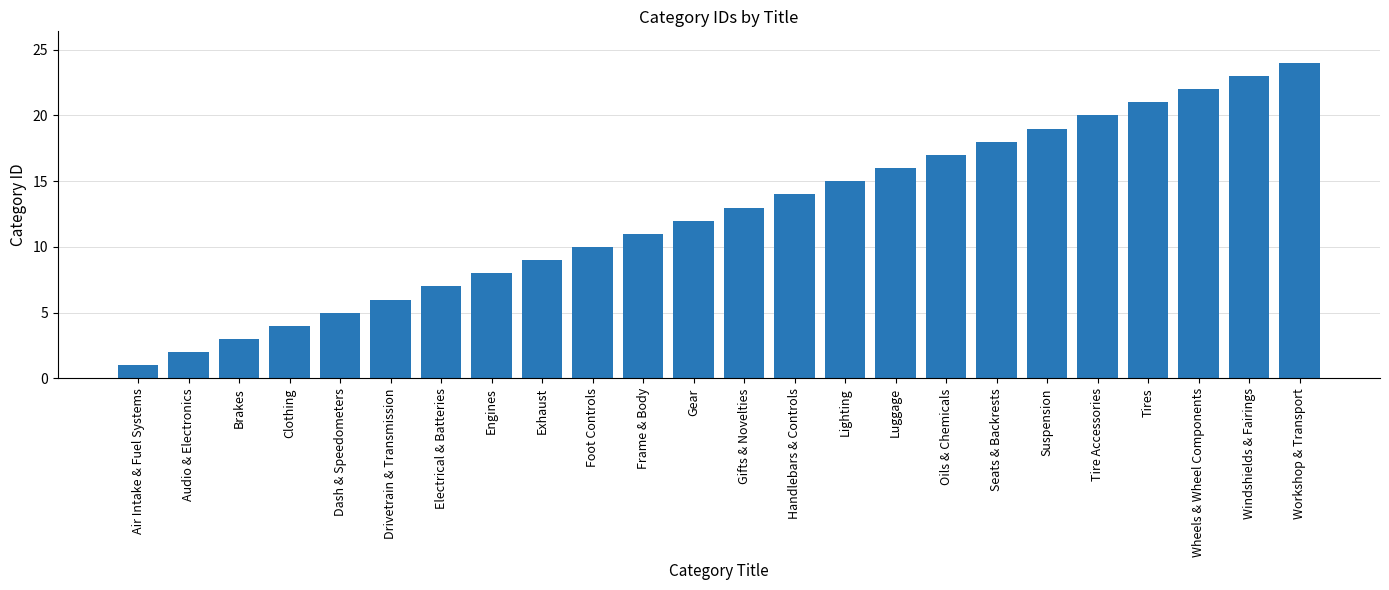

How many data points are less than 13?

12